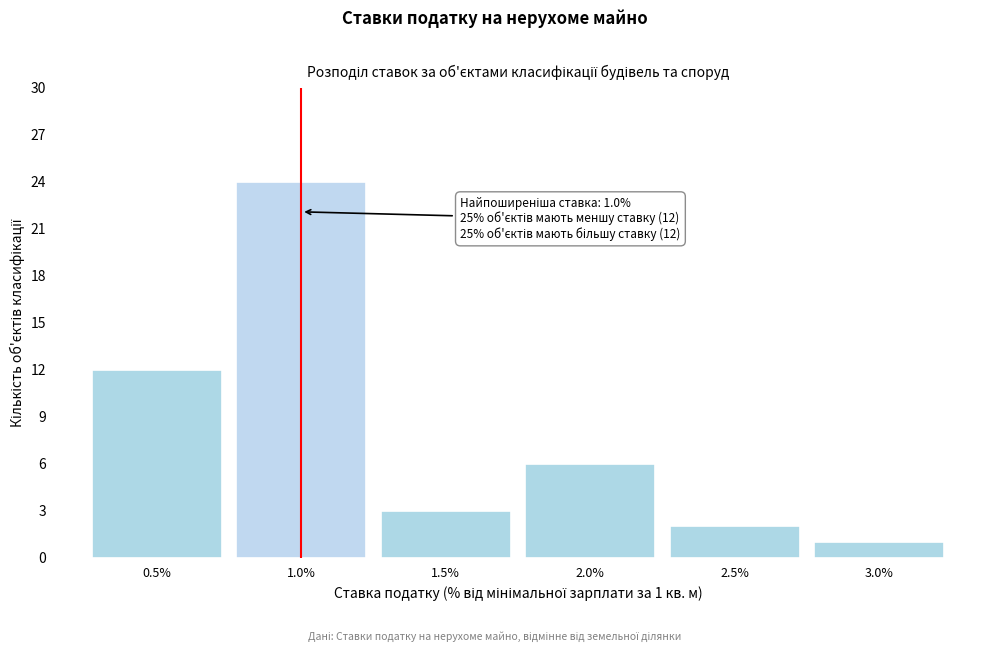

Over which range of the x-axis is the bar tallest?

0.75 to 1.25